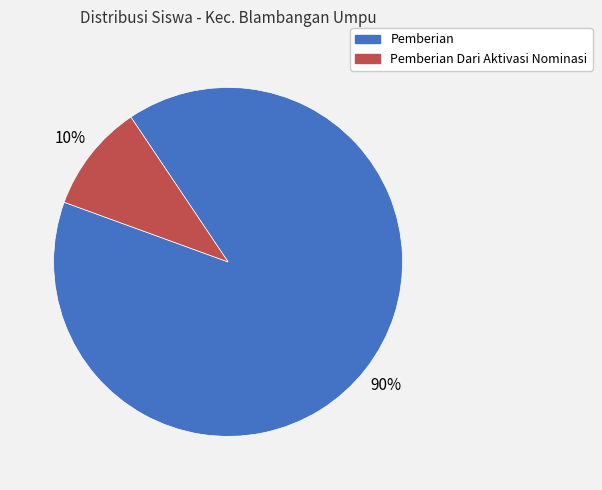

Is there a majority slice in this chart?

Yes